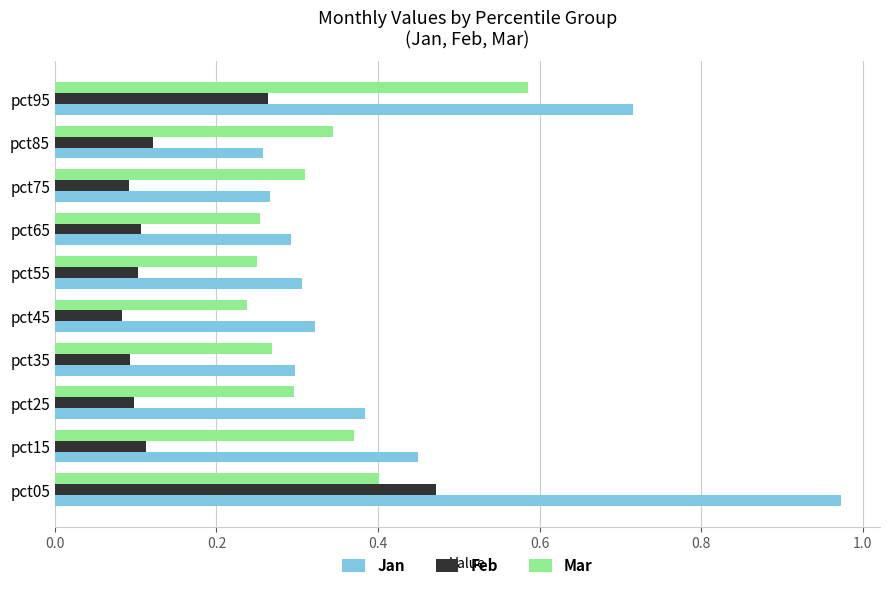

What is the sum of all Jan values?

4.3